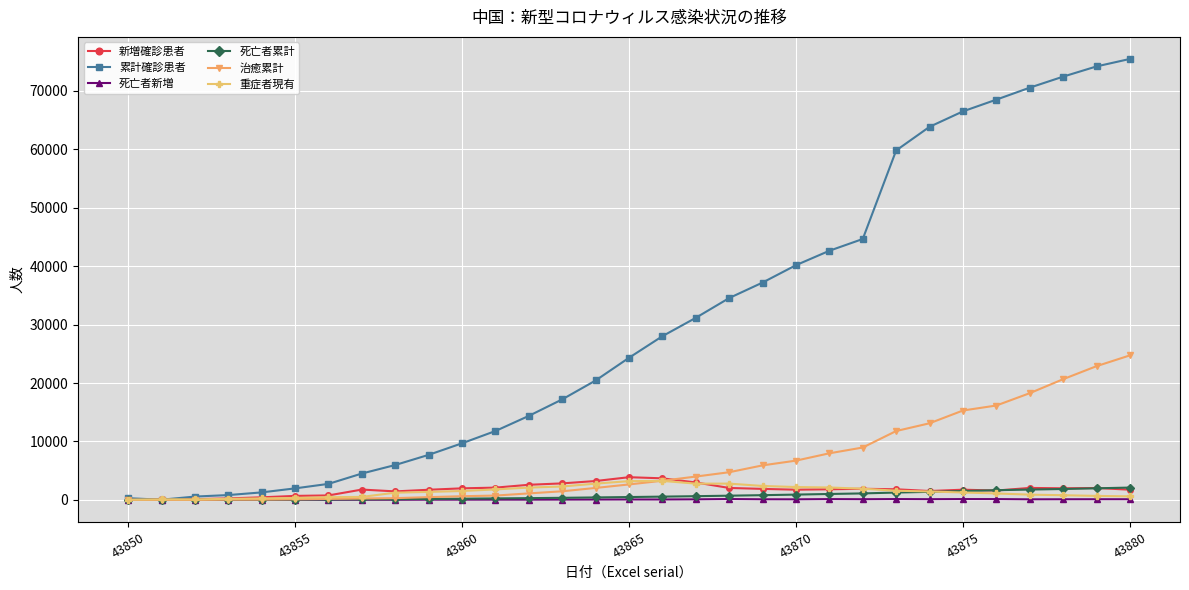

True or false: 新増確診患者 has more than 2 interior local peaks.

True